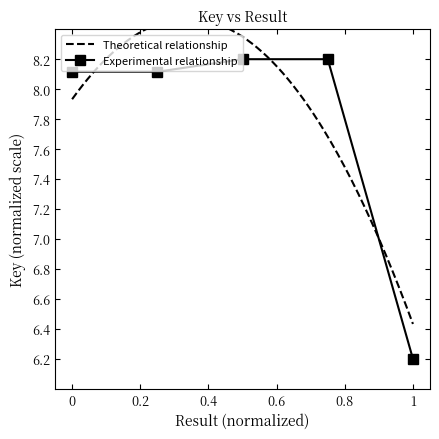

What is the difference between the maximum and minimum values?

2.0